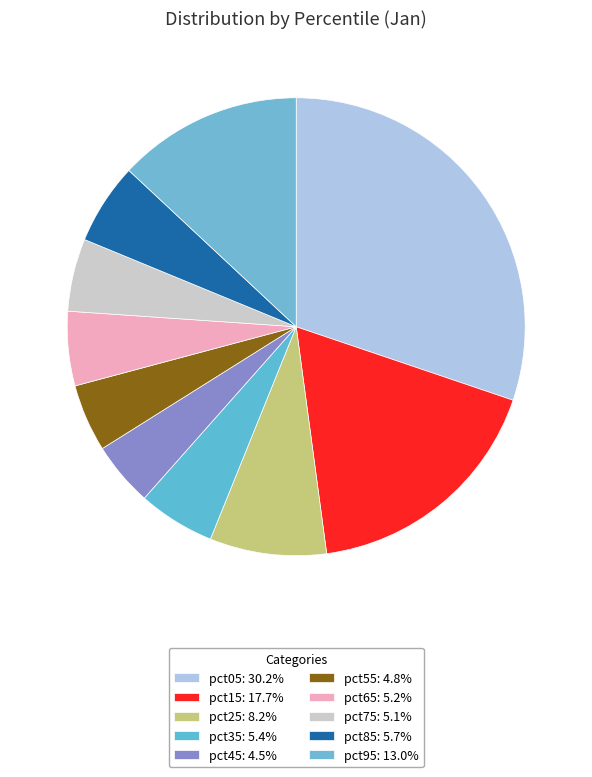

Rank the categories by value from highest to lowest.

pct05, pct15, pct95, pct25, pct85, pct35, pct65, pct75, pct55, pct45